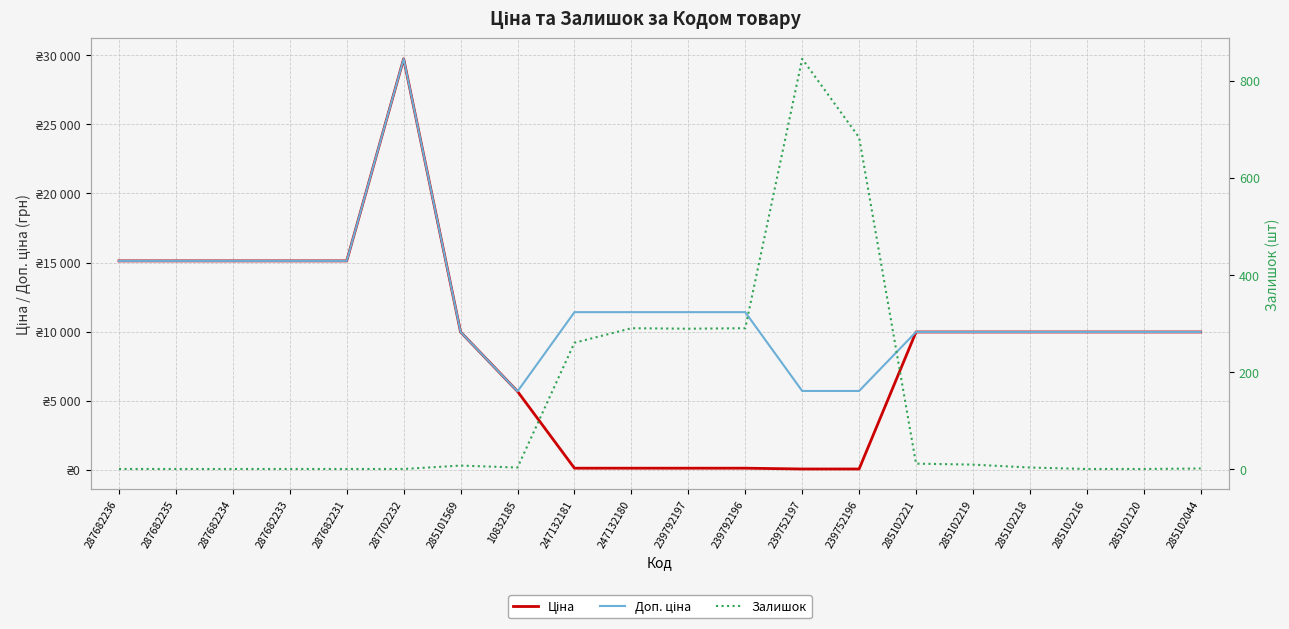

Reading left to right, list all the values displayed in this chart.

Ціна: 287682236=15120.0	287682235=15120.0	287682234=15120.0	287682233=15120.0	287682231=15120.0	287702232=29747.2	285101569=9975.0	10832185=5673.8	247132181=114.1	247132180=114.1	239792197=114.1	239792196=114.1	239752197=57.0	239752196=57.0	285102221=9975.0	285102219=9975.0	285102218=9975.0	285102216=9975.0	285102120=9975.0	285102044=9975.0
Доп. ціна: 287682236=15120.0	287682235=15120.0	287682234=15120.0	287682233=15120.0	287682231=15120.0	287702232=29747.2	285101569=9975.0	10832185=5673.8	247132181=11410.0	247132180=11410.0	239792197=11410.0	239792196=11410.0	239752197=5705.0	239752196=5705.0	285102221=9975.0	285102219=9975.0	285102218=9975.0	285102216=9975.0	285102120=9975.0	285102044=9975.0
Залишок: 287682236=0.0	287682235=0.0	287682234=0.0	287682233=0.0	287682231=0.0	287702232=0.0	285101569=7.0	10832185=3.0	247132181=260.0	247132180=290.0	239792197=289.0	239792196=290.0	239752197=845.0	239752196=683.0	285102221=11.0	285102219=9.0	285102218=3.0	285102216=0.0	285102120=0.0	285102044=1.0